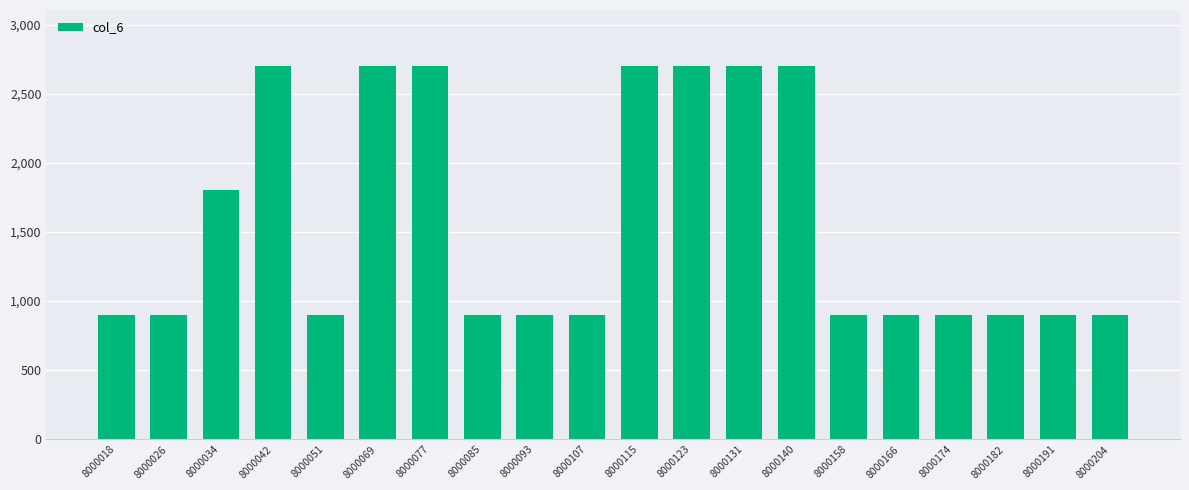

How many bars are there in total?

20